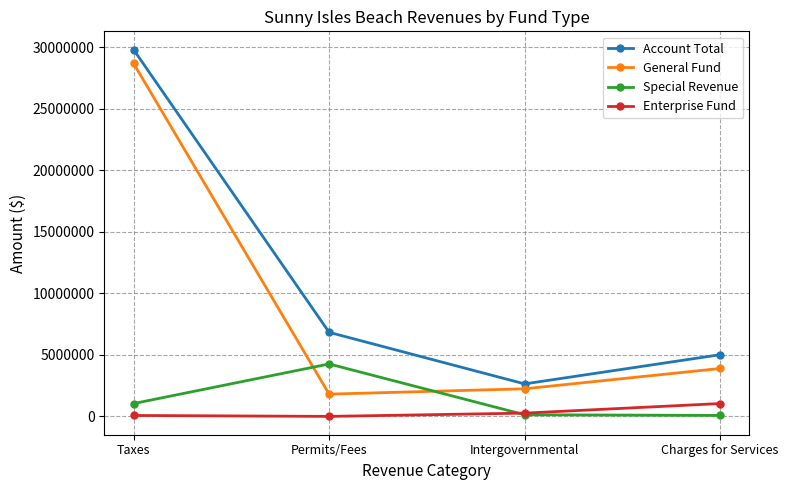

True or false: Enterprise Fund and General Fund cross at least once.

False